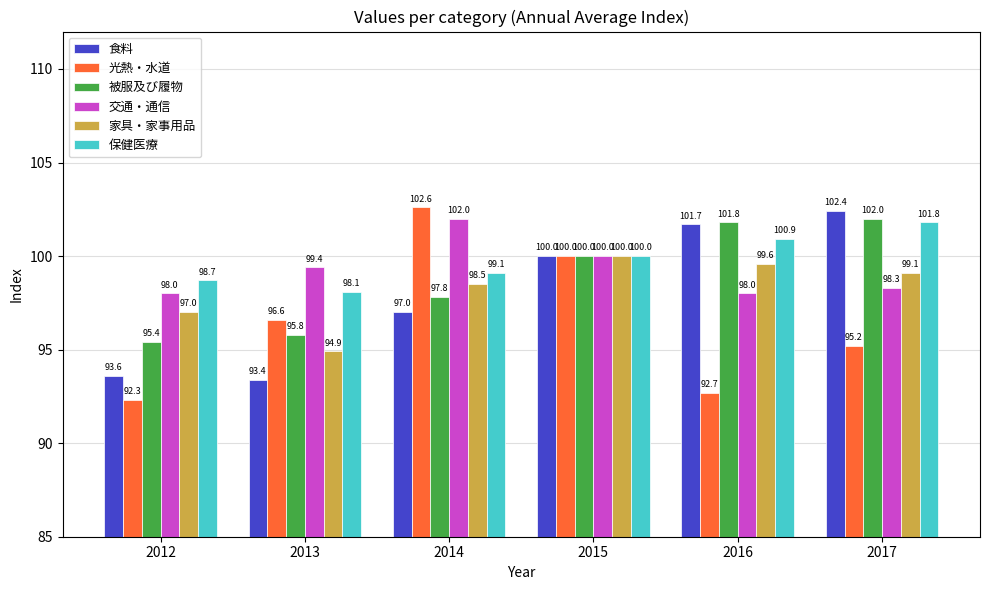

Reading left to right, extract all data points from this chart.

食料: 93.6	93.4	97.0	100.0	101.7	102.4
光熱・水道: 92.3	96.6	102.6	100.0	92.7	95.2
被服及び履物: 95.4	95.8	97.8	100.0	101.8	102.0
交通・通信: 98.0	99.4	102.0	100.0	98.0	98.3
家具・家事用品: 97.0	94.9	98.5	100.0	99.6	99.1
保健医療: 98.7	98.1	99.1	100.0	100.9	101.8